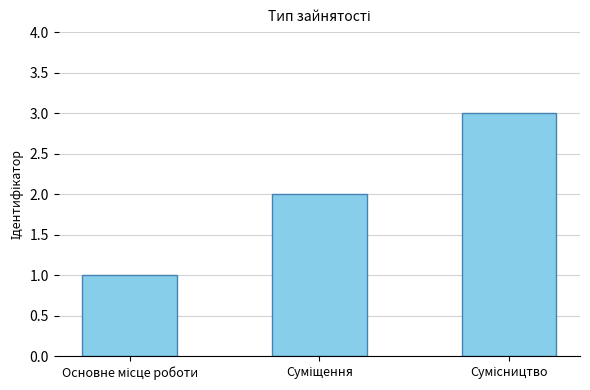

How many values are below 2?

1